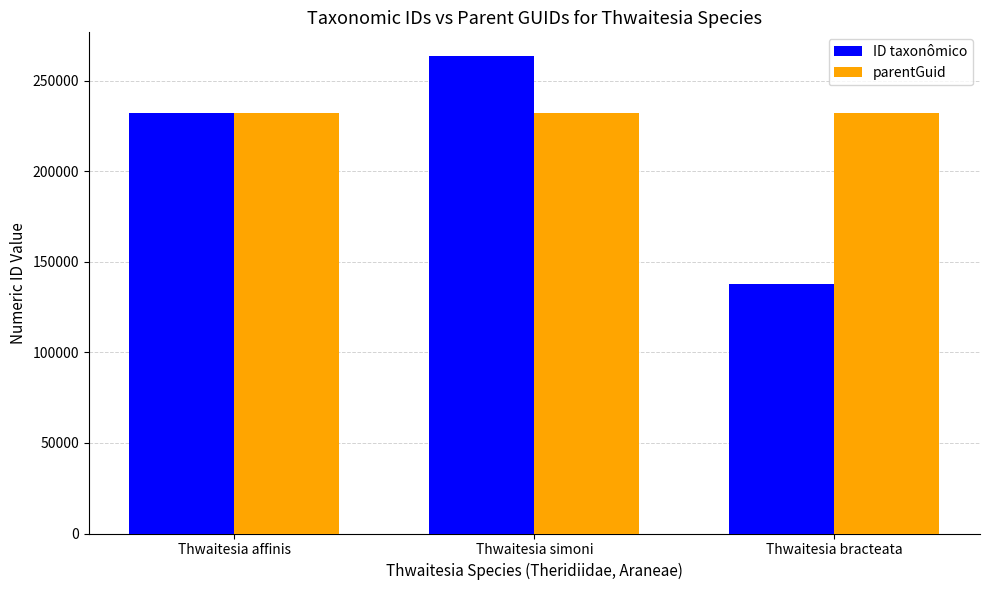

What is the difference between the highest and lowest values at Thwaitesia affinis?

257